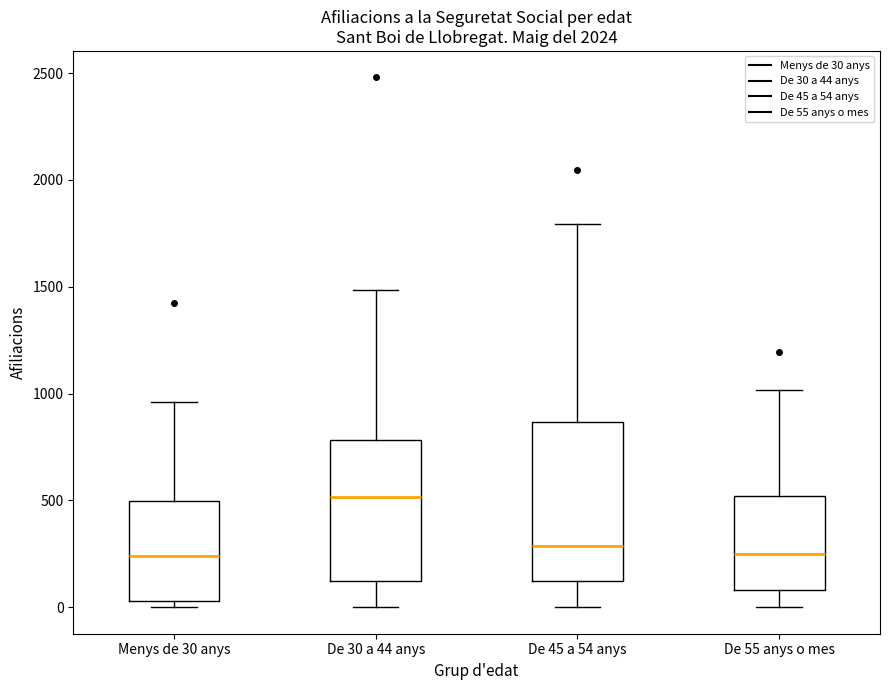

Where is the upper edge of the box for De 55 anys o mes on the y-axis? The values are not printed on the chart, so give them approximately, as read against the axis.

500